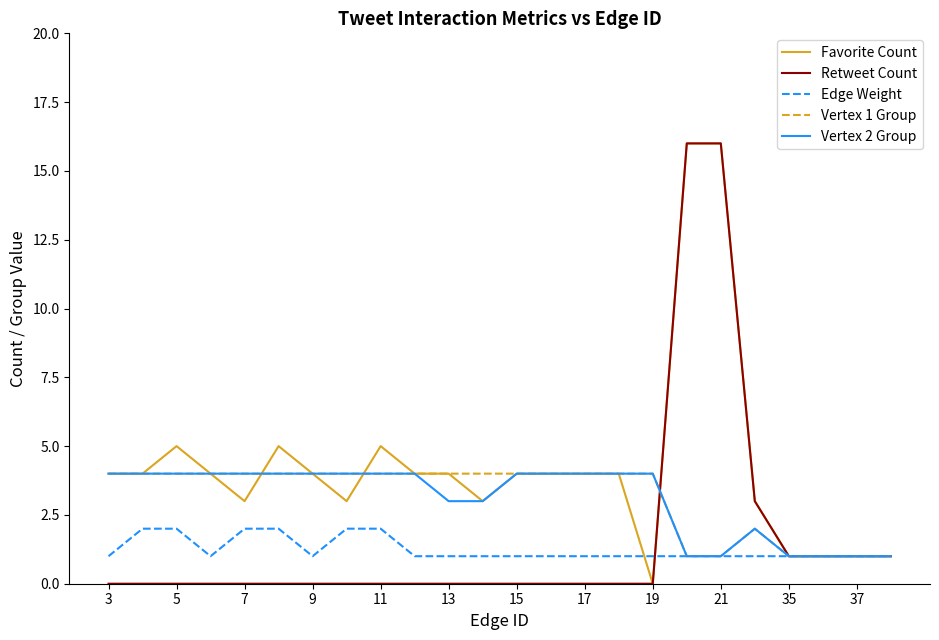

How many lines are shown in the chart?

5